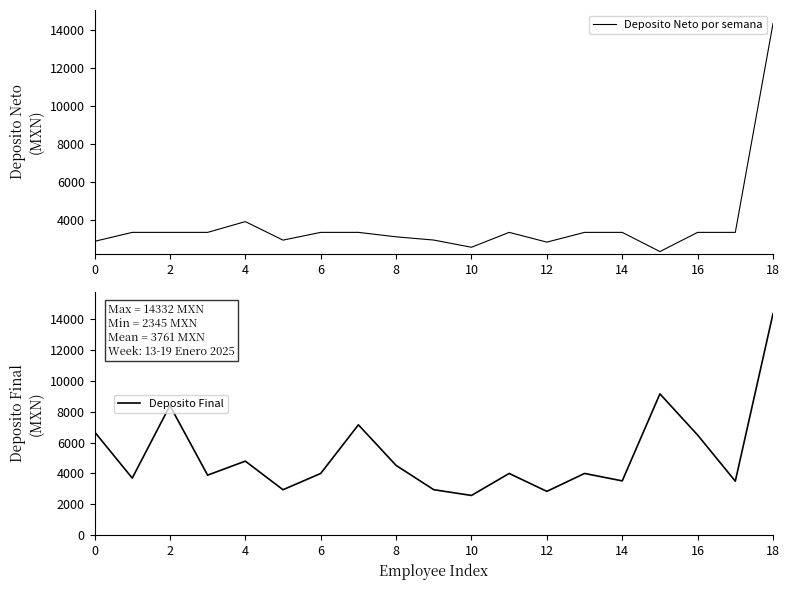

What is the maximum value shown in the chart?

14331.6